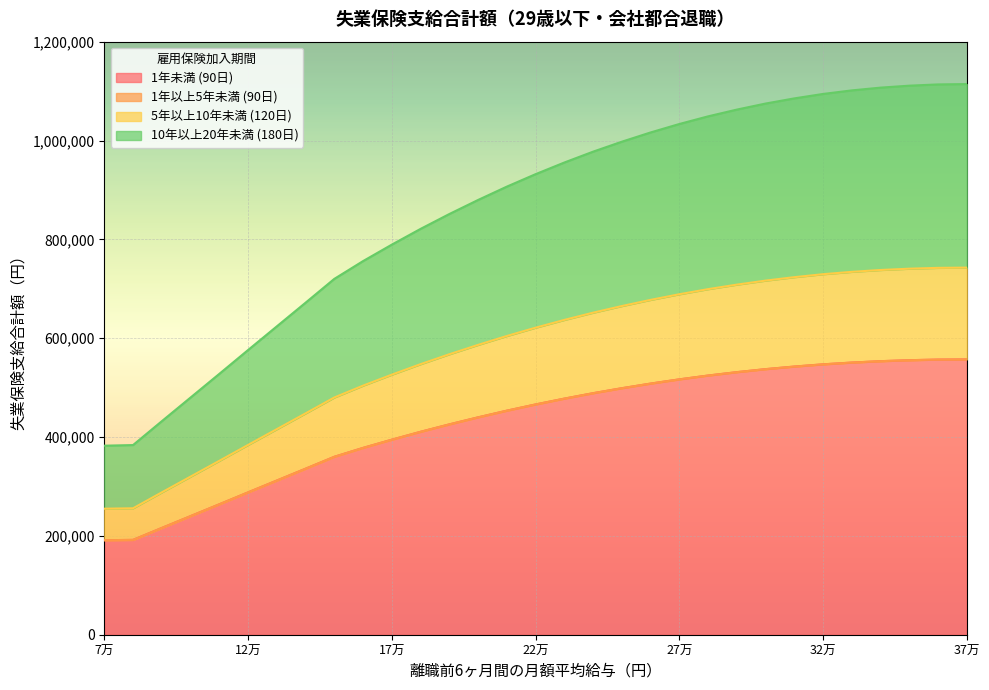

True or false: 1年以上5年未満 (90日) and 5年以上10年未満 (120日) cross at least once.

False